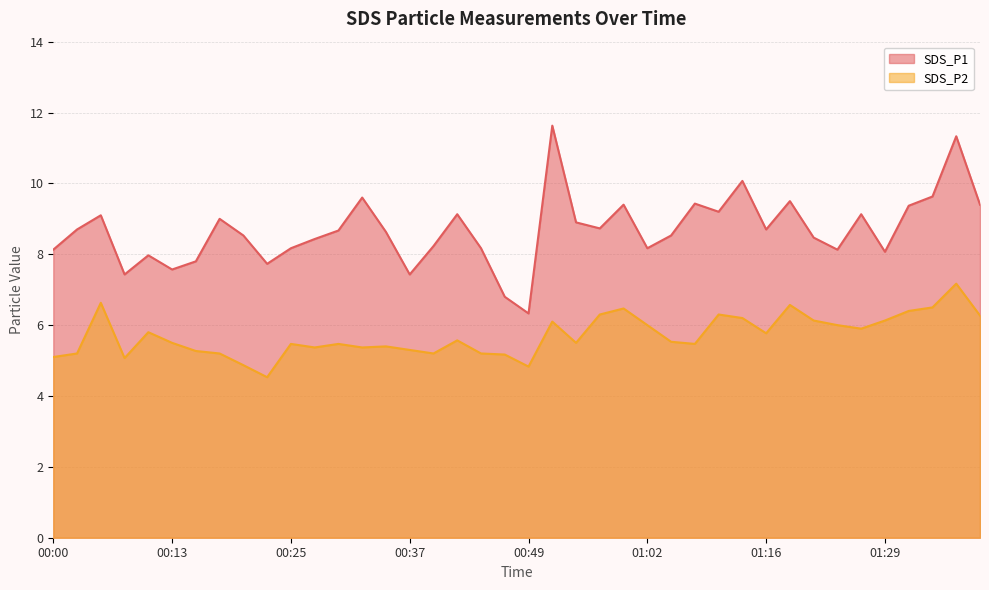

True or false: SDS_P2 and SDS_P1 intersect in this chart.

False